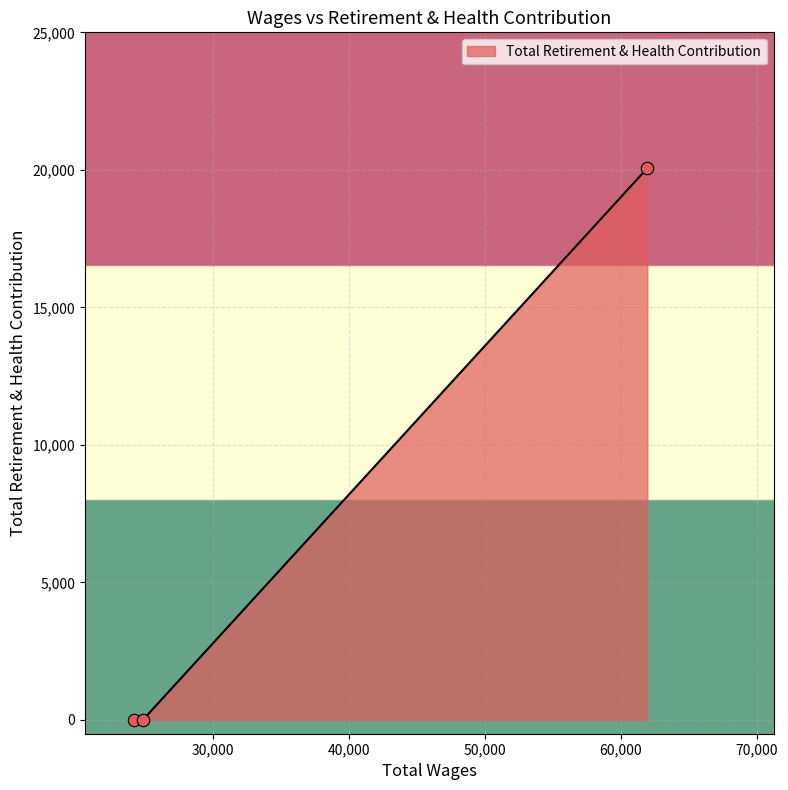

What is the maximum value shown in the chart?

20061